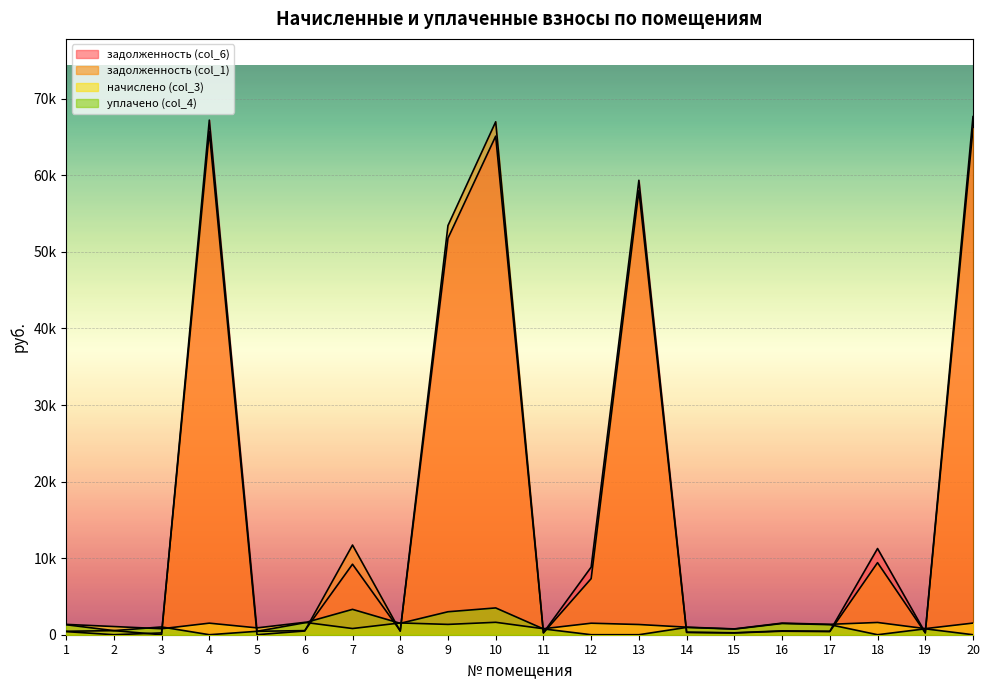

Does the chart display data point markers on the line(s)?

No